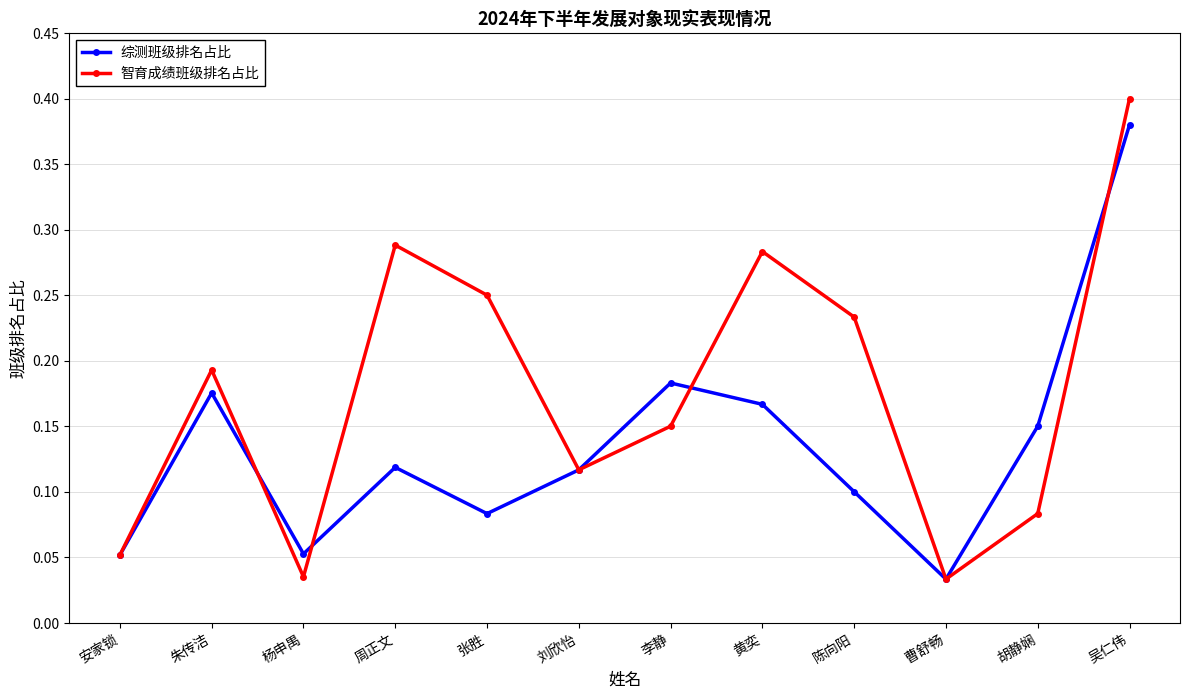

Is the value of 综测班级排名占比 at 杨申禺 greater than the value of 智育成绩班级排名占比 at 周正文?

No